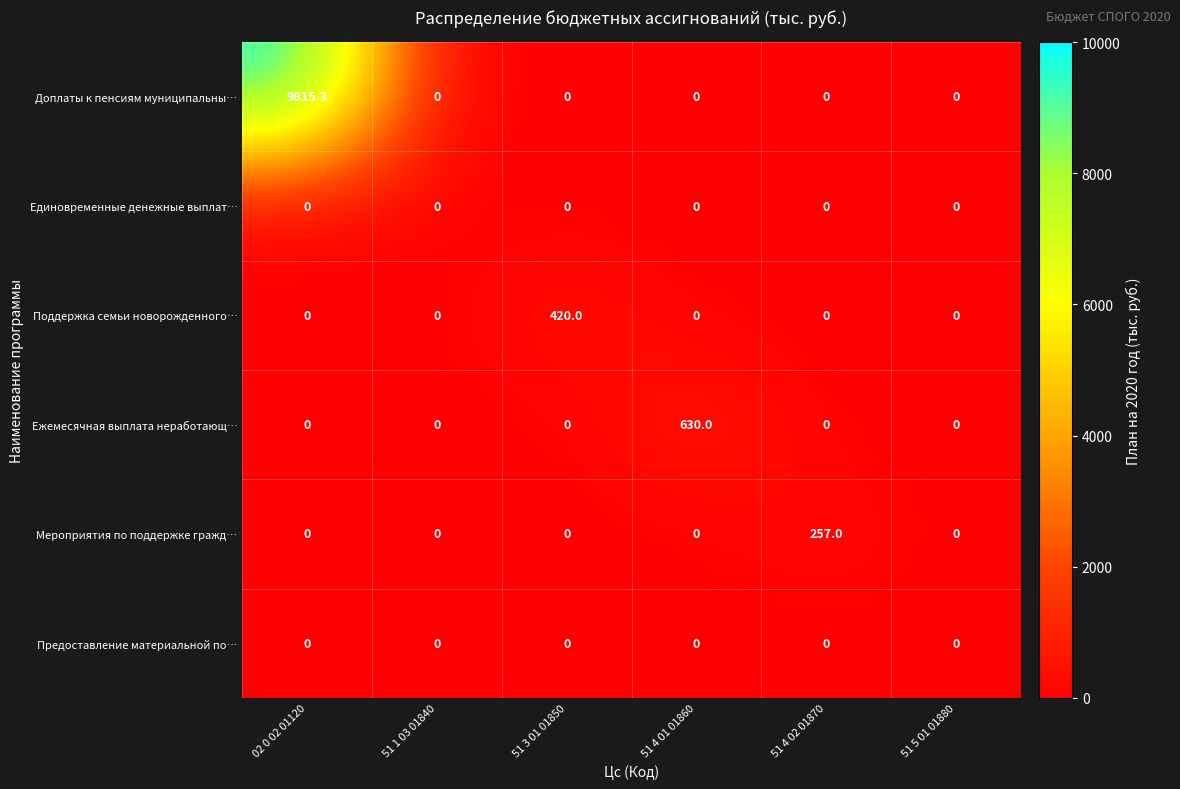

Which label corresponds to the largest value in the chart?

02 0 02 01120